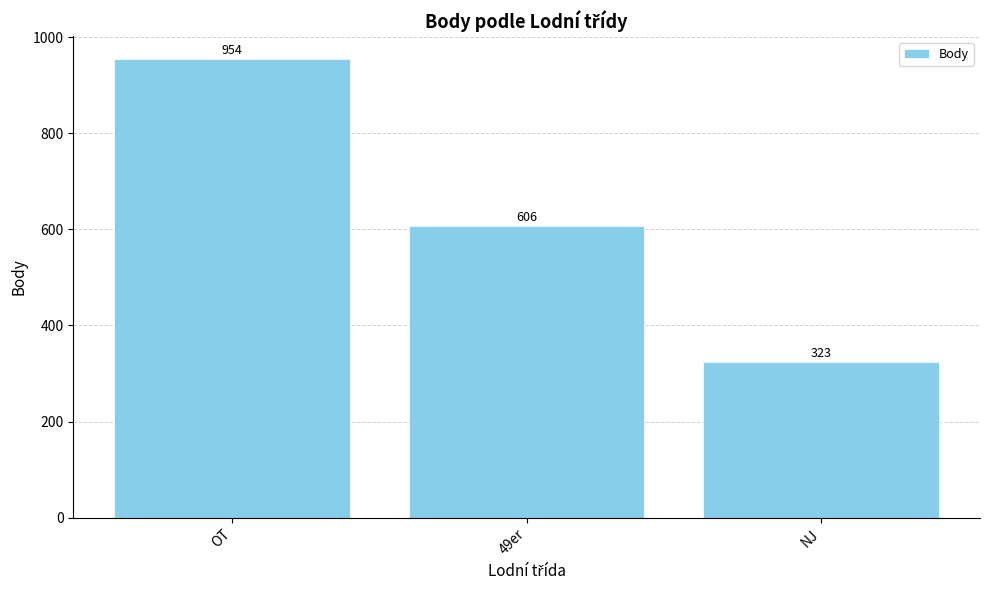

What is the greatest value displayed?

954